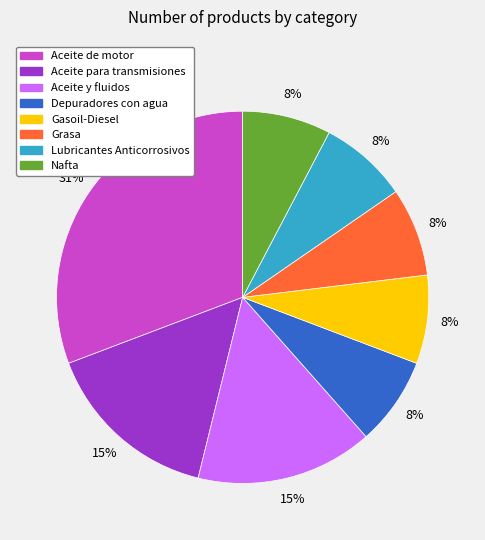

How many segments does this pie chart have?

8